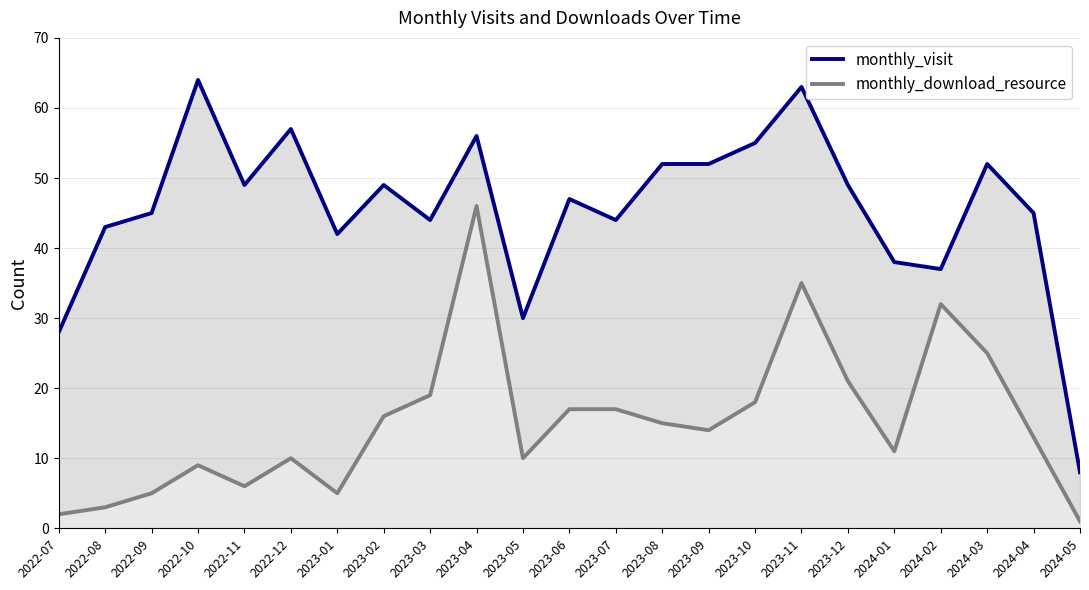

What position from the left is 2023-02?

8